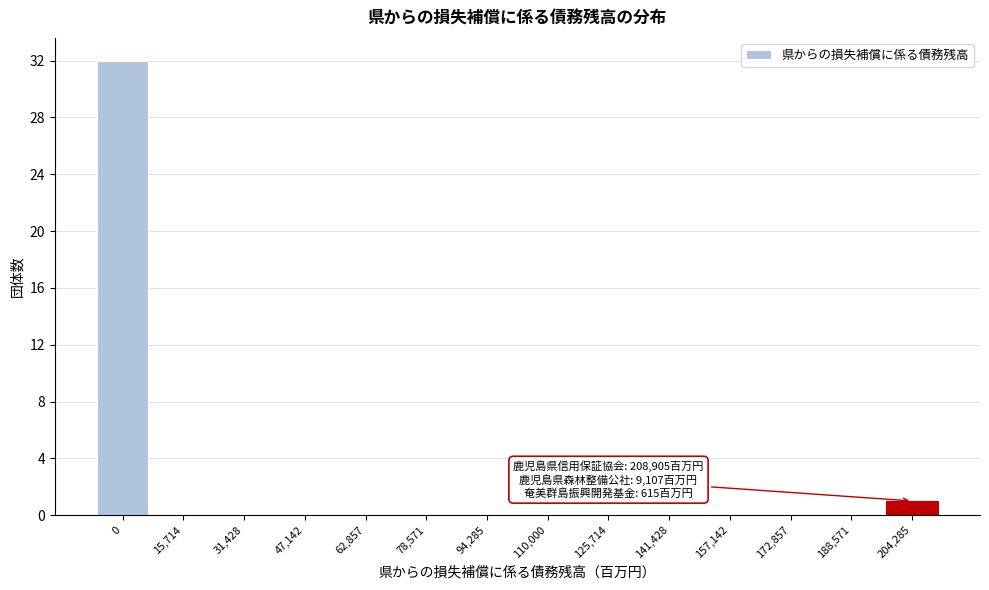

Reading left to right, extract all data points from this chart.

0=32	15,714=0	31,428=0	47,142=0	62,857=0	78,571=0	94,285=0	110,000=0	125,714=0	141,428=0	157,142=0	172,857=0	188,571=0	204,285=1